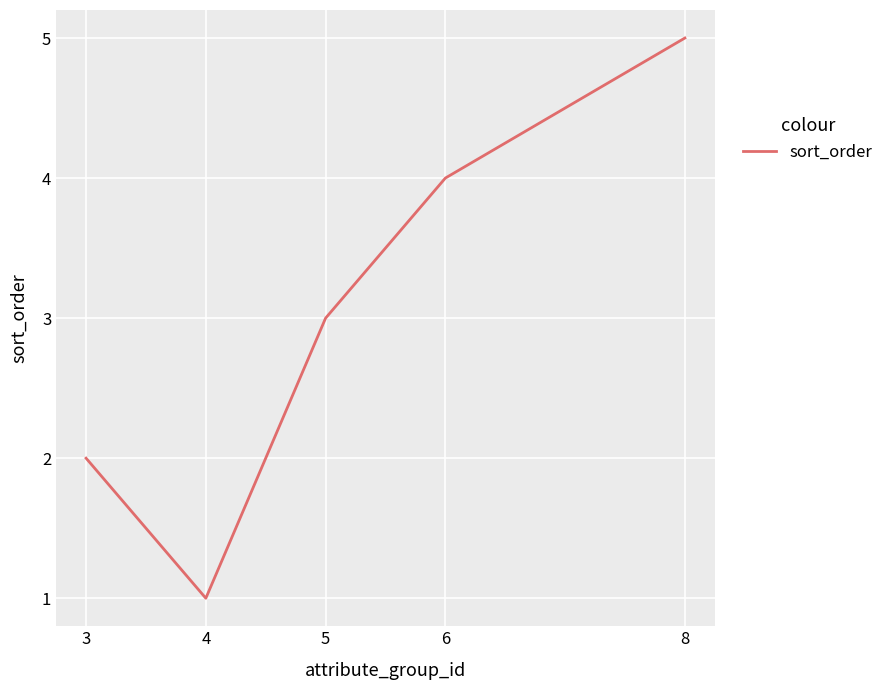

Which has a higher value, 5 or 8?

8